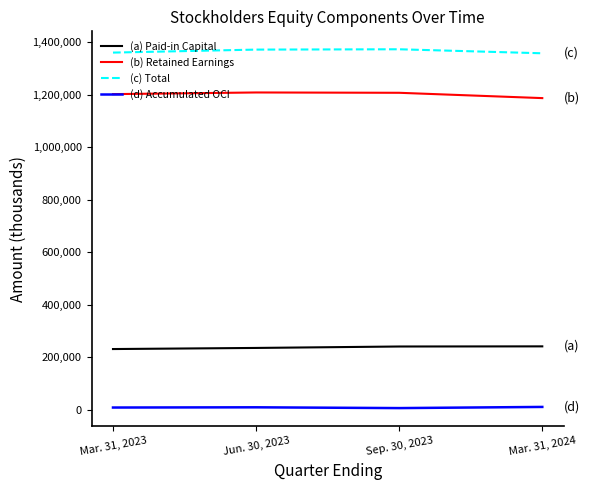

At how many categories does at least one series exceed 771467?

4